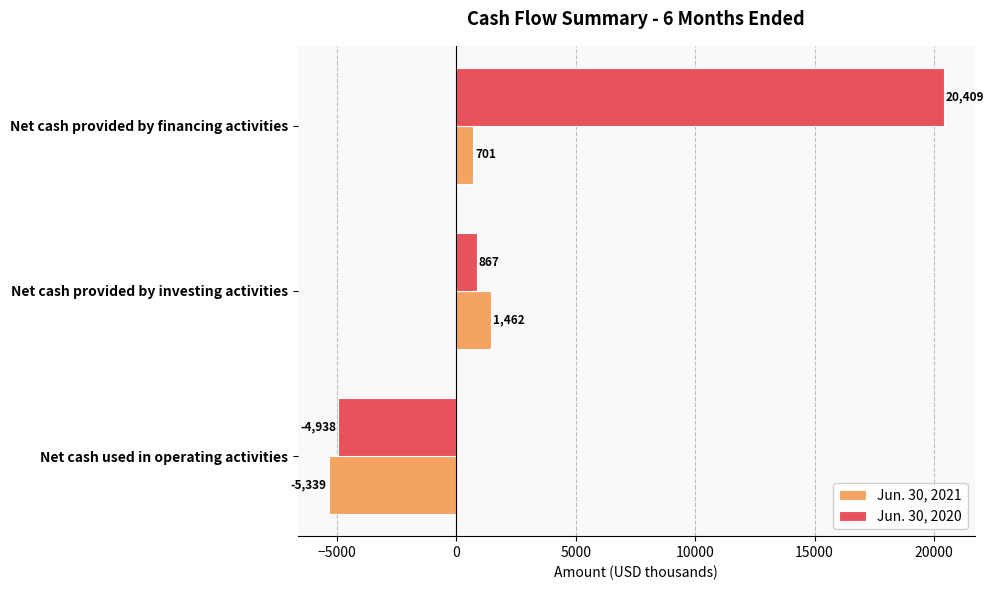

At which label does Jun. 30, 2021 reach its minimum?

Net cash used in operating activities